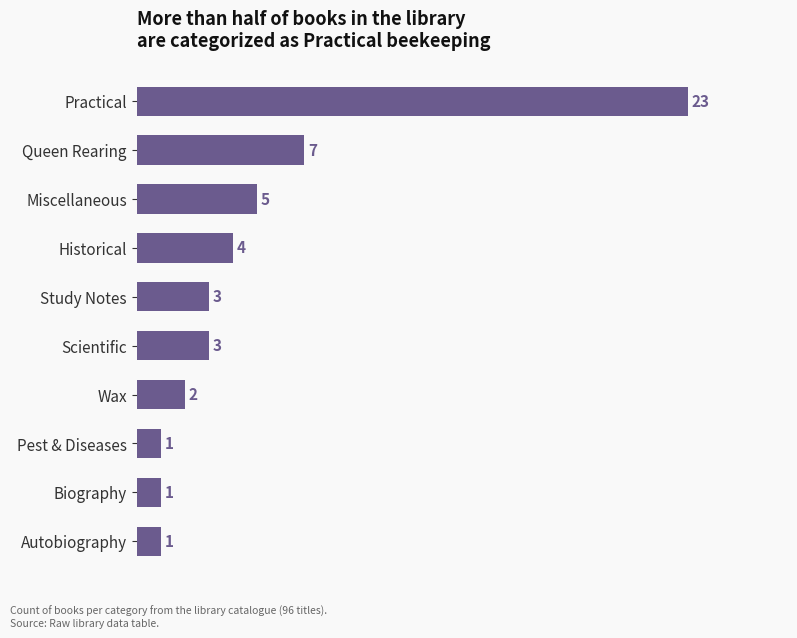

What is the smallest value displayed?

1